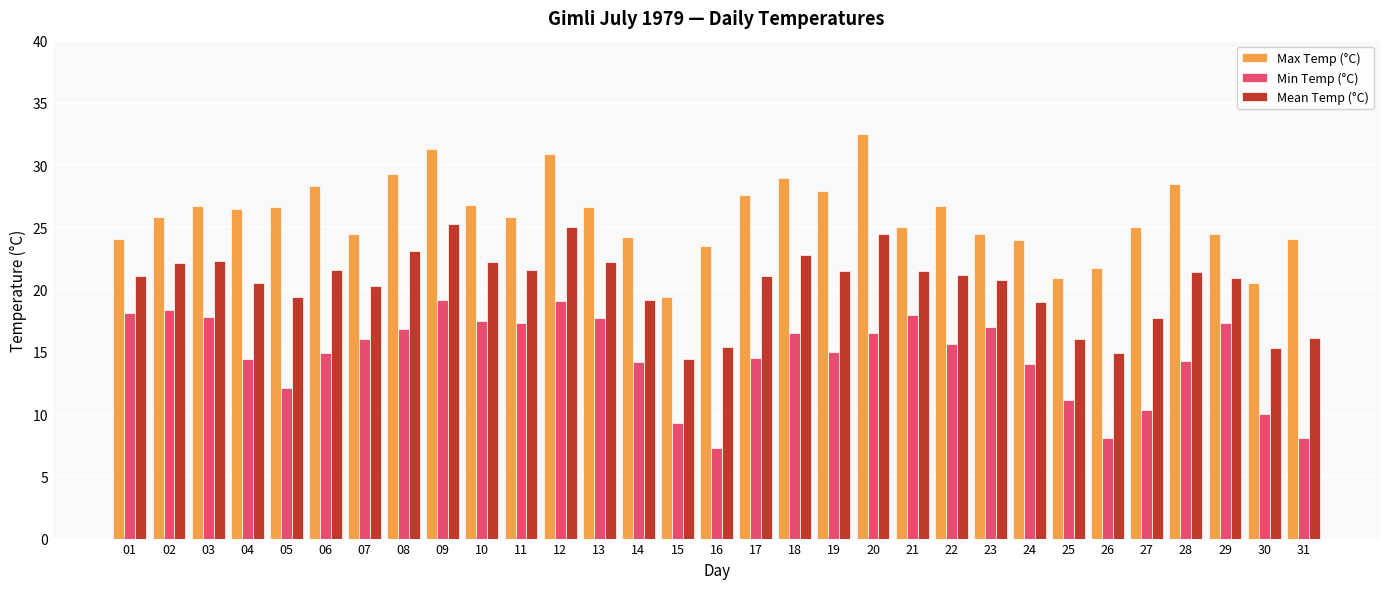

How many groups of bars are there?

31